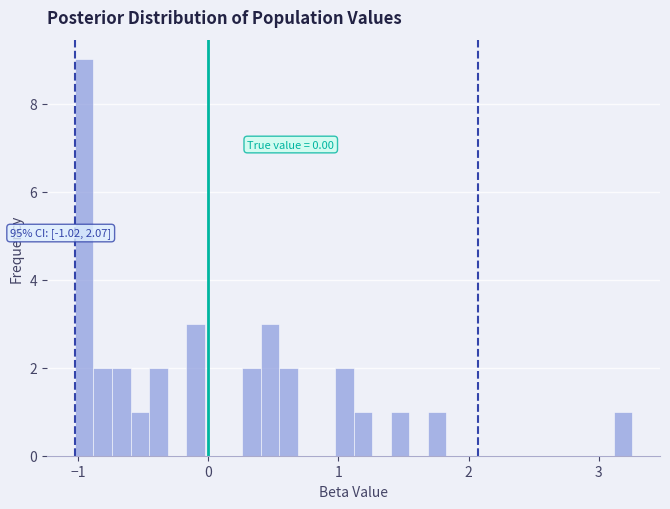

Around what value on the x-axis is the tallest bar? Give the approximate position of its centre, as read against the axis.

-1.0